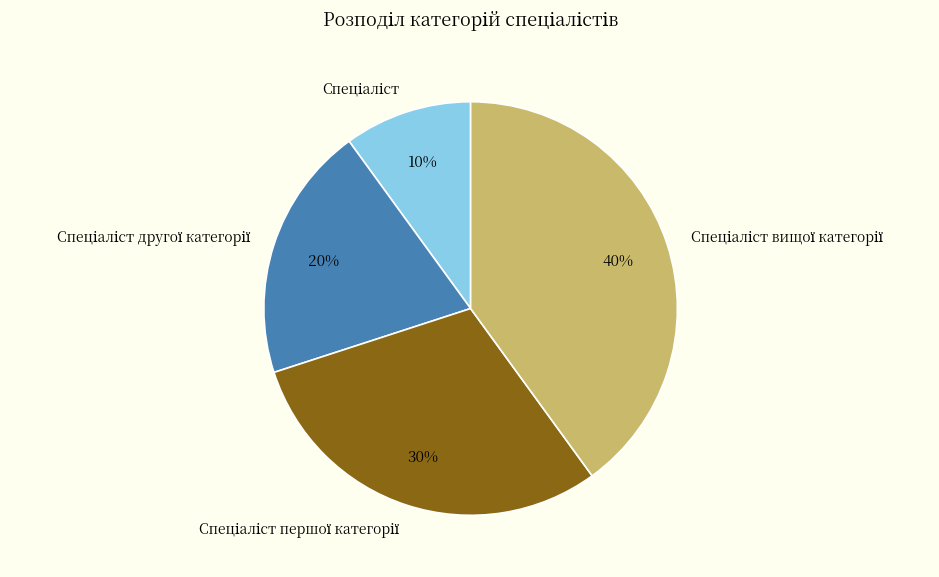

To the nearest percent, what is the average slice percentage?

25%